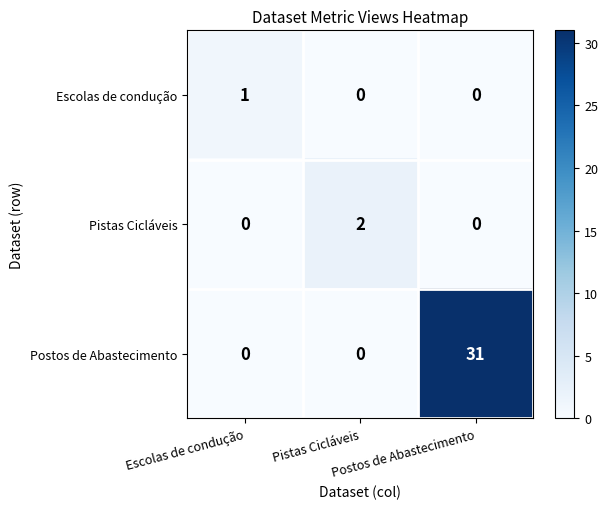

What is the maximum value shown in the chart?

31